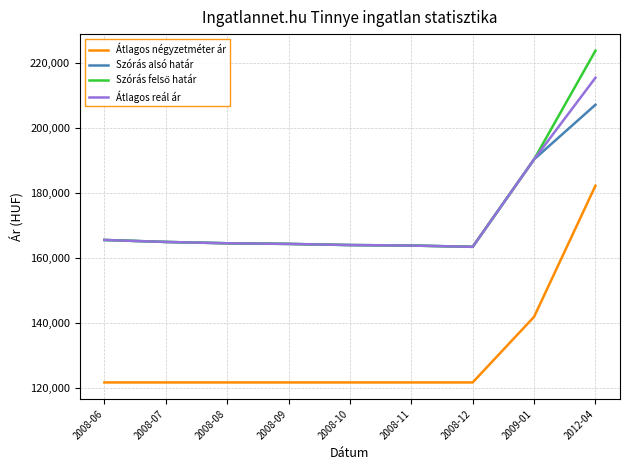

Which series has the widest spread of values?

Átlagos négyzetméter ár